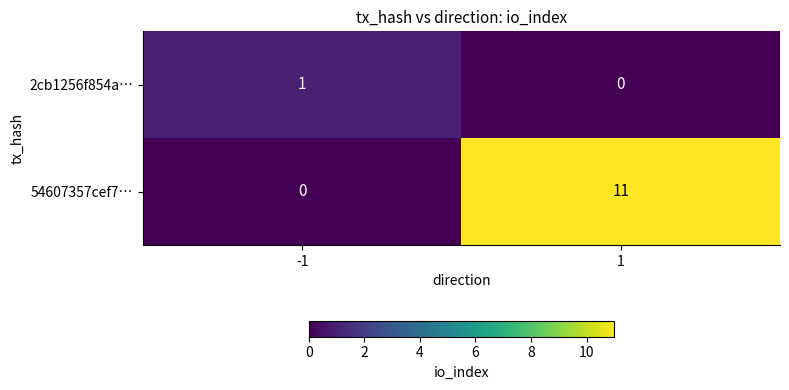

What is the highest value of the 54607357cef7… series?

11